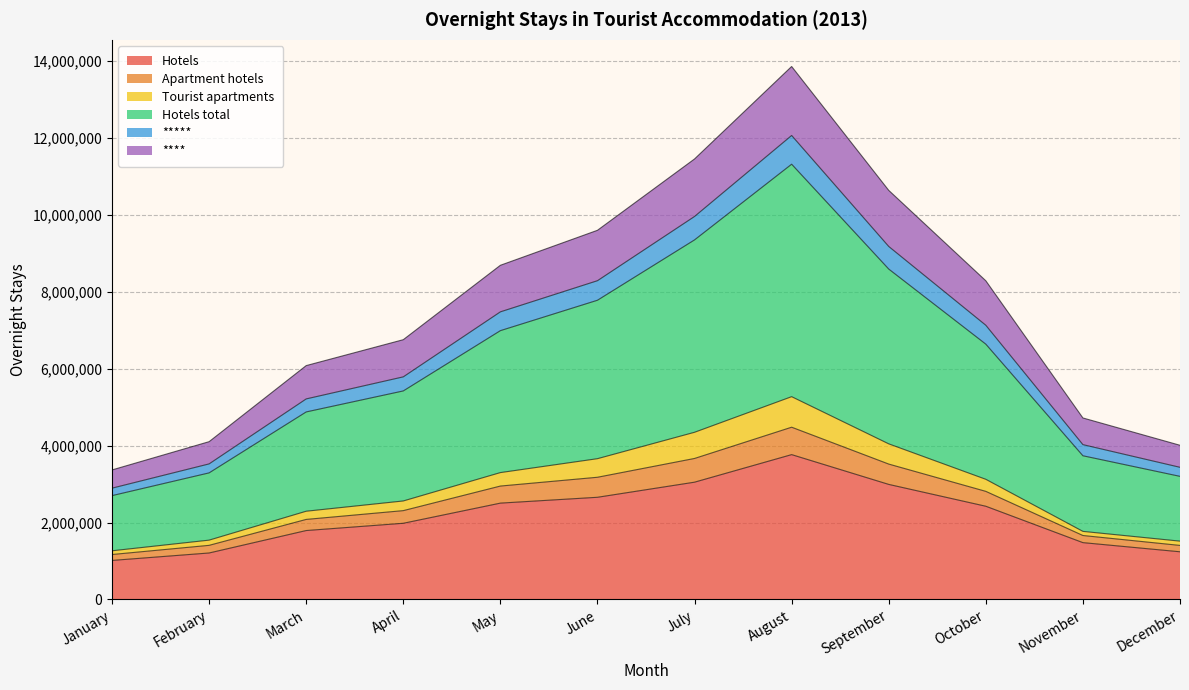

What is the spread (max minus min) of values at August?

10088543